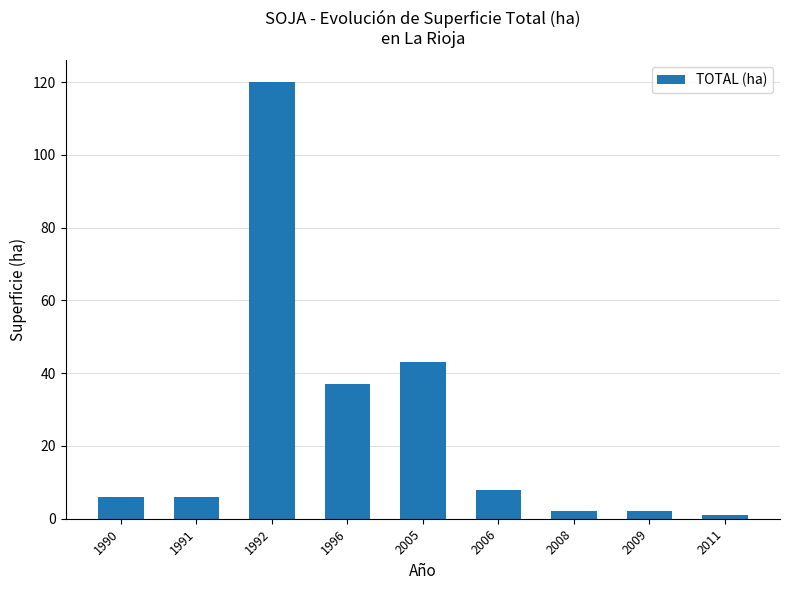

Are the bars horizontal?

No